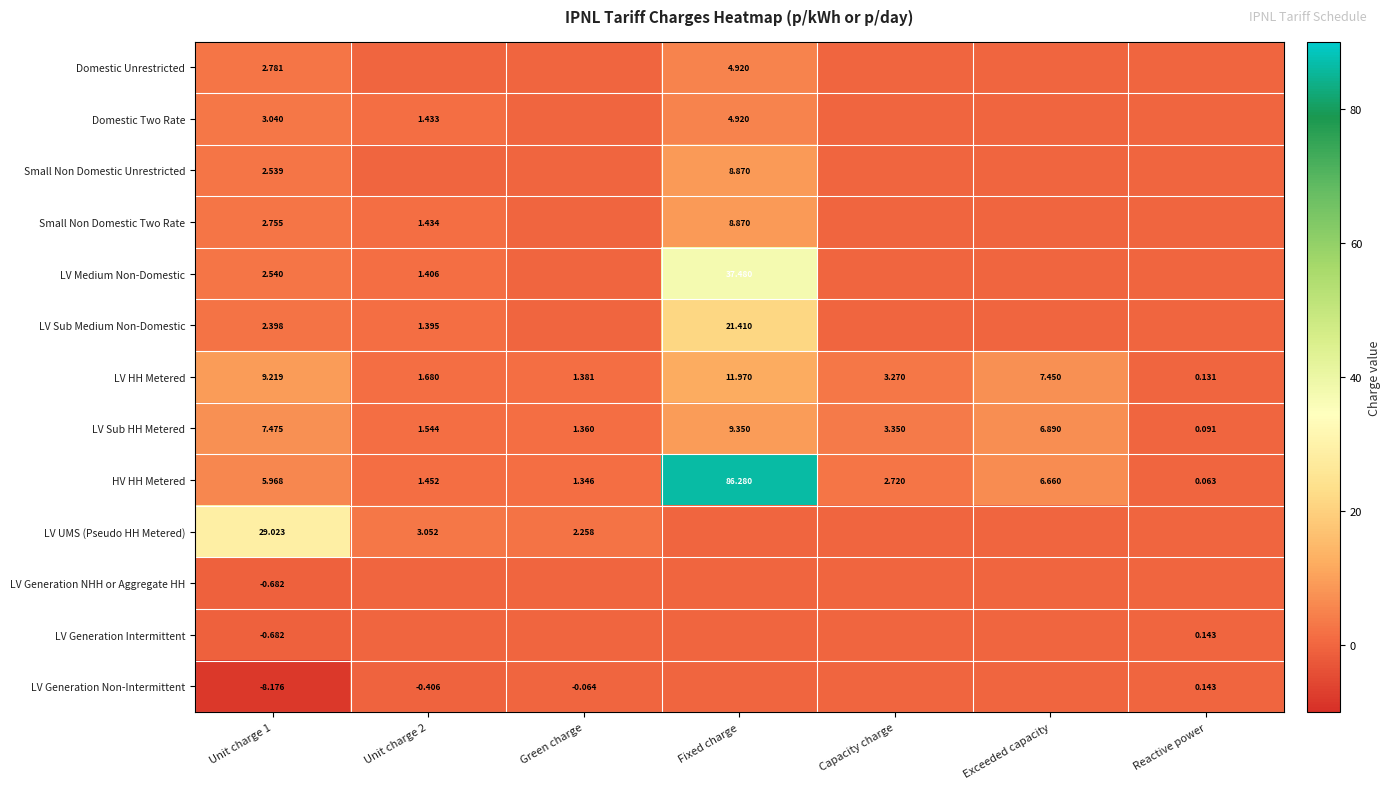

Is the value of LV Medium Non-Domestic at Unit charge 1 greater than the value of LV HH Metered at Green charge?

Yes